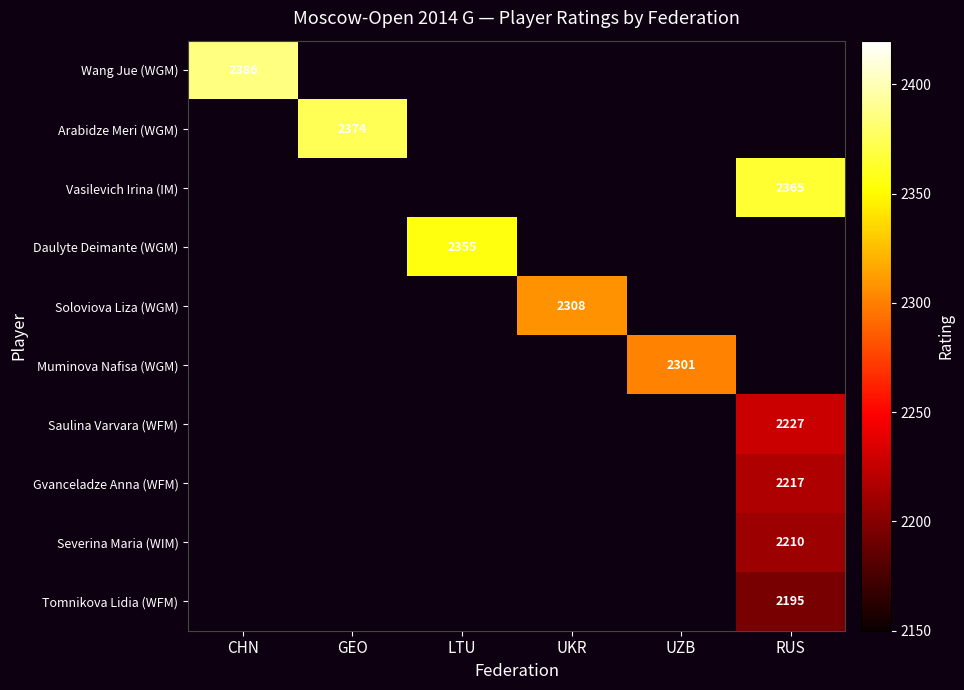

At GEO, list the series in order from largest to smallest.

Wang Jue (WGM), Arabidze Meri (WGM), Vasilevich Irina (IM), Daulyte Deimante (WGM), Soloviova Liza (WGM), Muminova Nafisa (WGM), Saulina Varvara (WFM), Gvanceladze Anna (WFM), Severina Maria (WIM), Tomnikova Lidia (WFM)